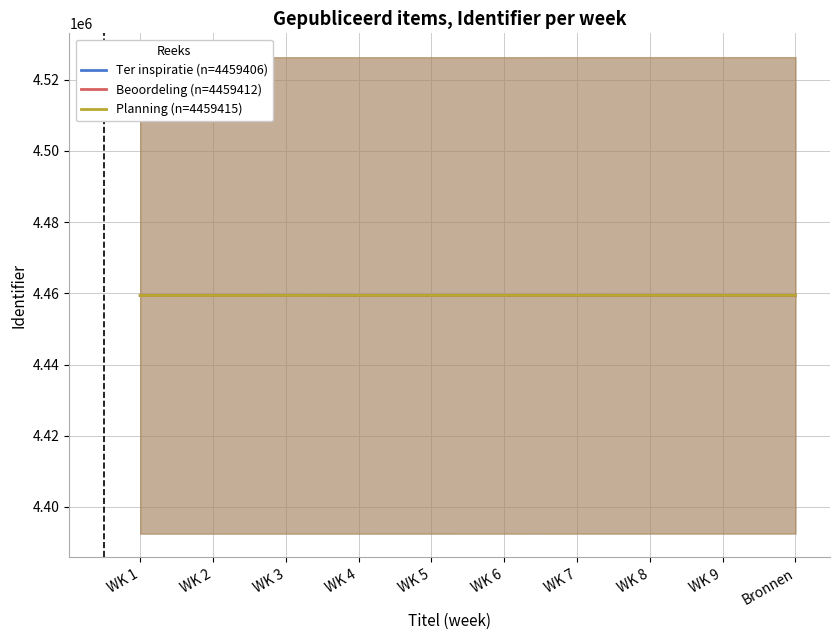

Where does the Planning (n=4459415) series first go above 4459430?

WK 7